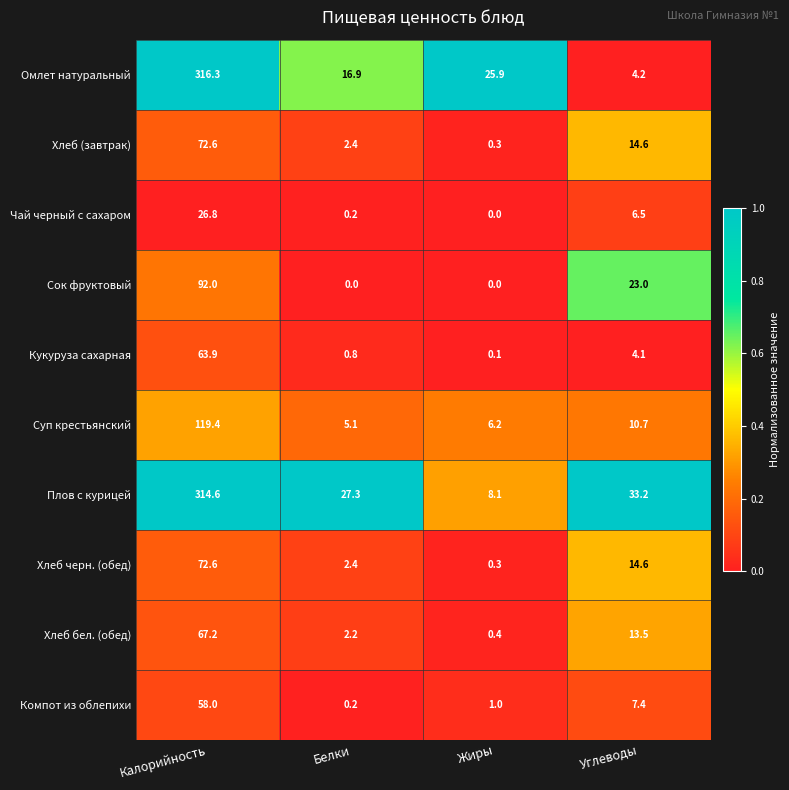

What is the maximum value shown in the chart?

316.3